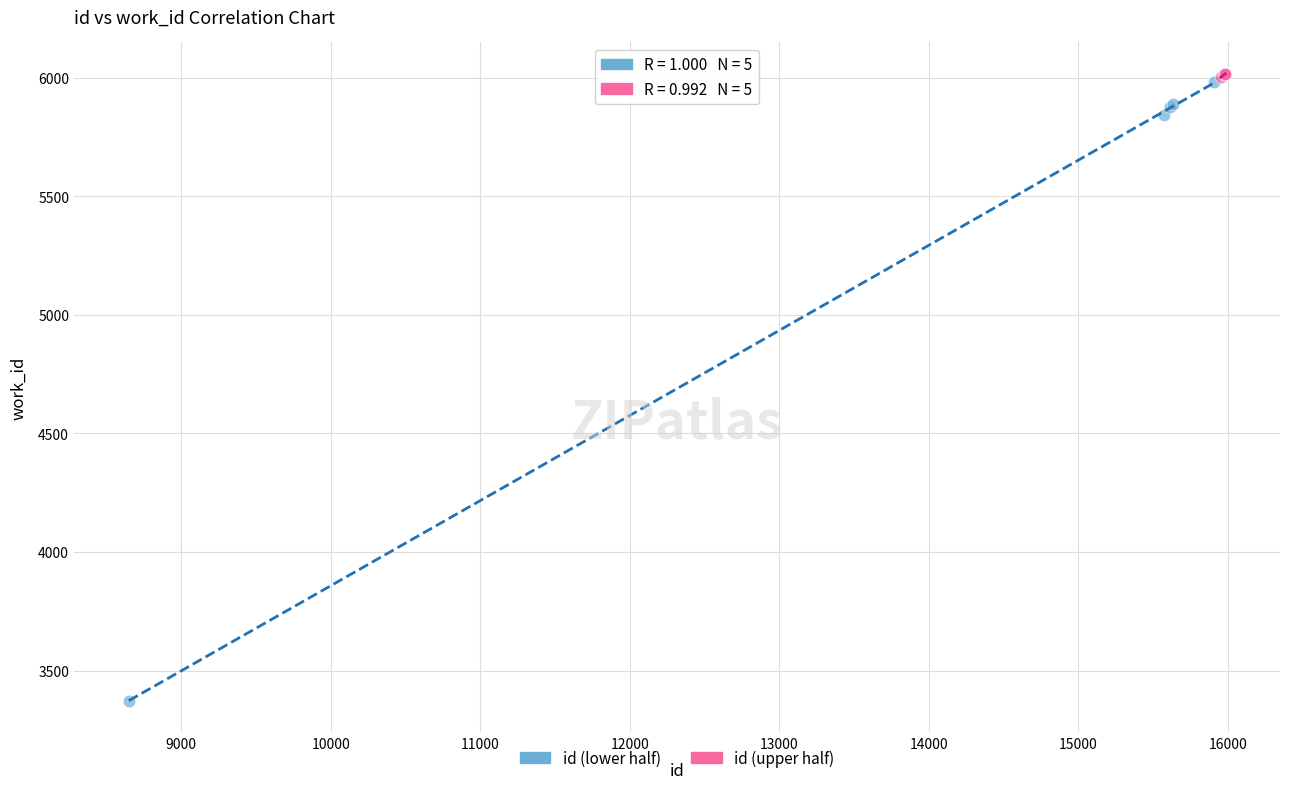

Which series has the largest Y range (max minus min)?

id (lower half)